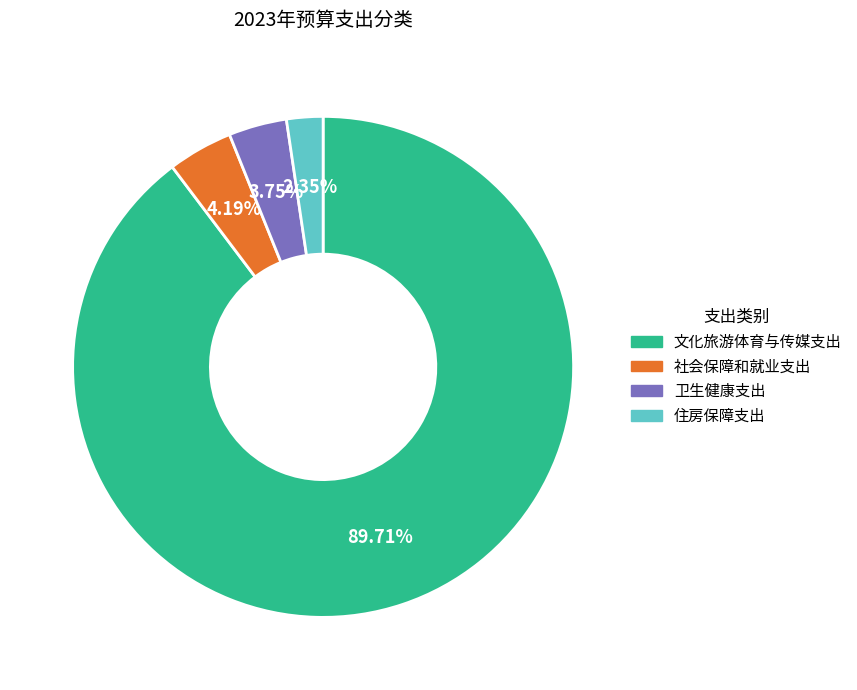

What is the largest slice in the pie chart?

文化旅游体育与传媒支出